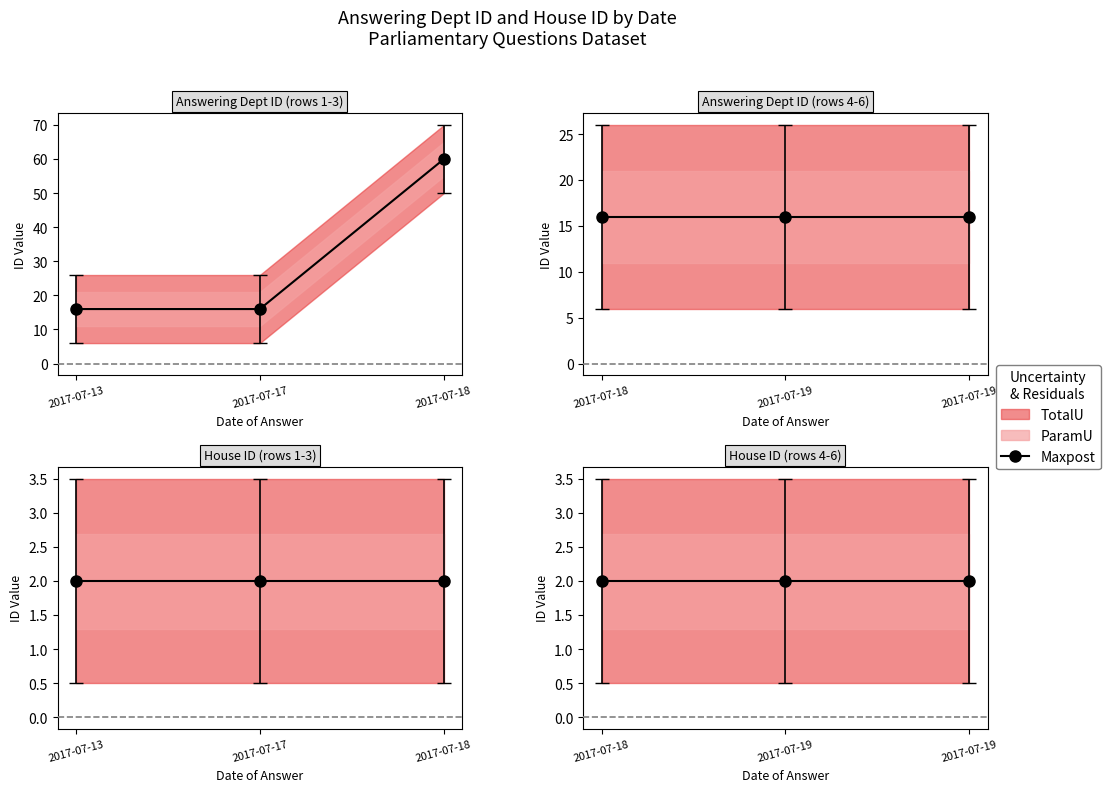

How many values in the answering dept id series exceed 16?

1